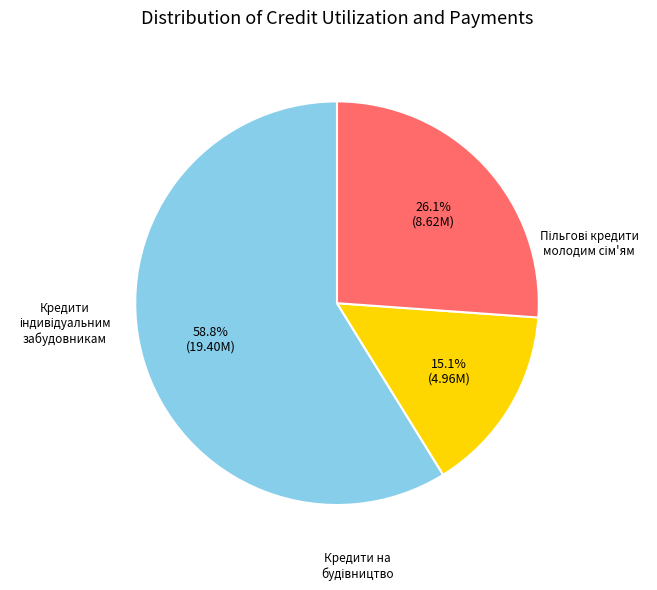

Does any single category account for the majority?

Yes